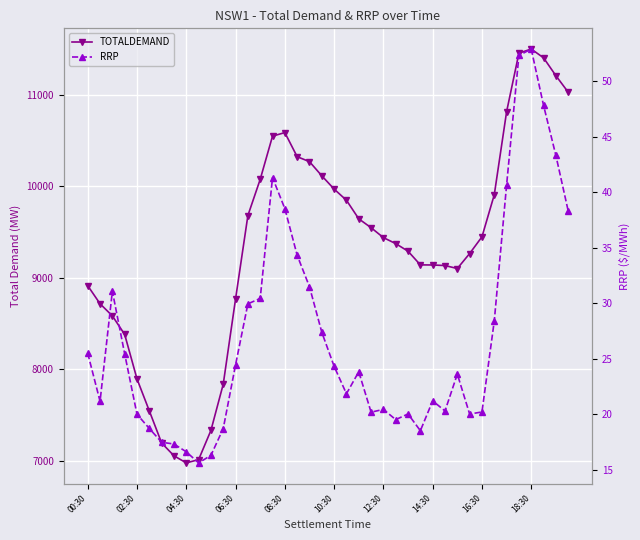

What is the value of the RRP point at the 39th from the left?

43.3